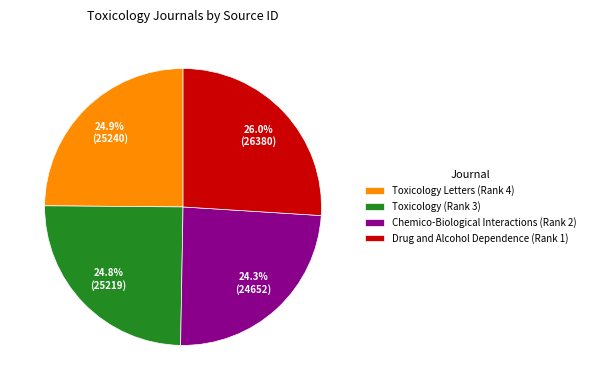

How many slices are in this pie chart?

4